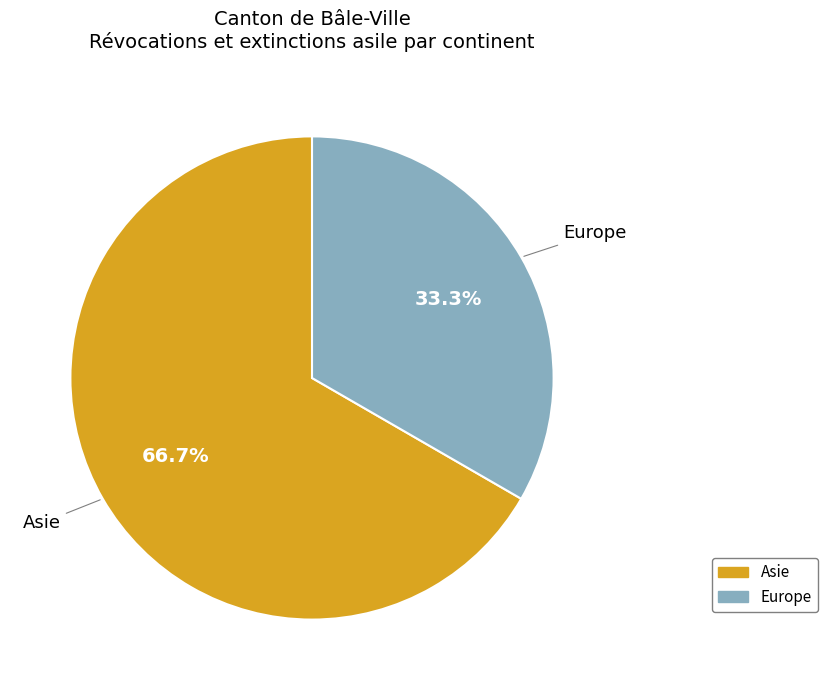

Which category has the smallest portion of the pie?

Europe